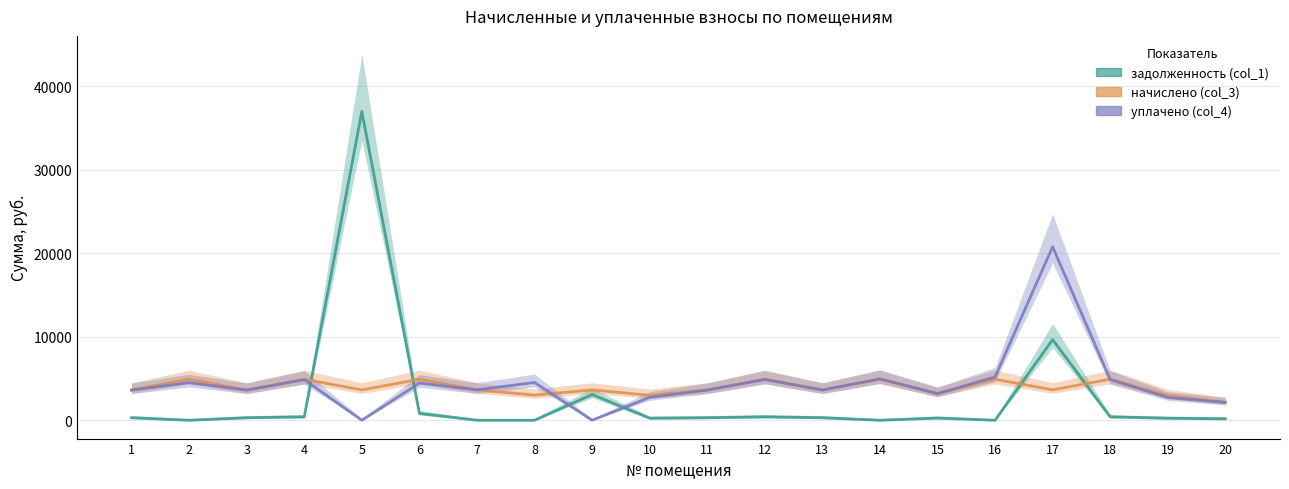

What is the total value across all series at 19?

5941.7